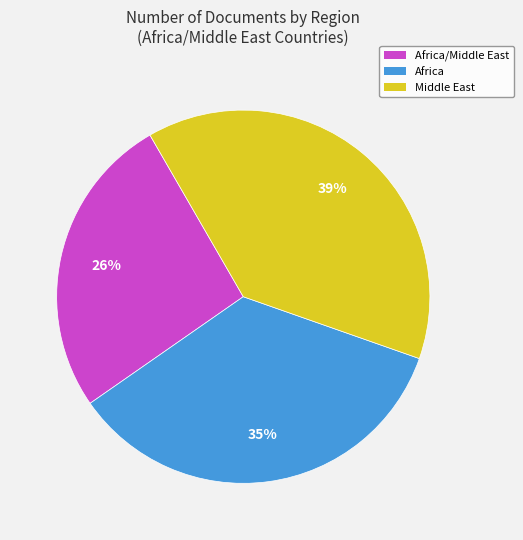

To the nearest percent, what is the average slice percentage?

33%